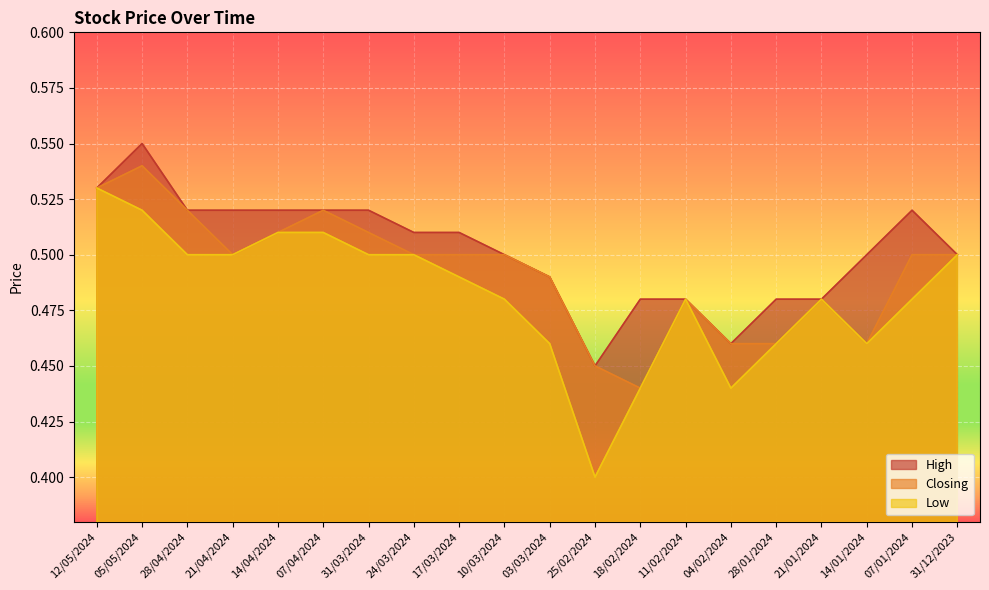

What is the maximum value for Closing?

0.5